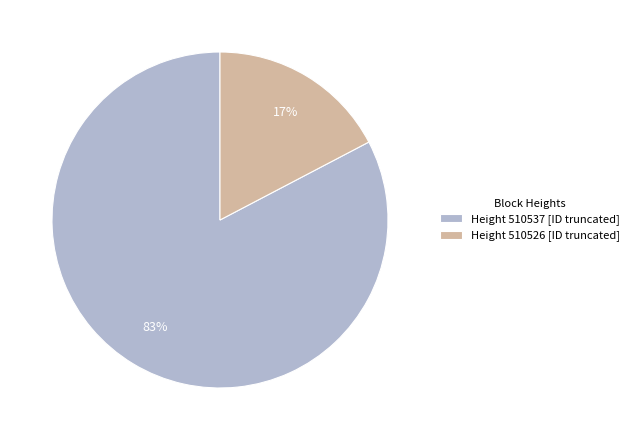

Which category has the biggest portion of the pie?

Height 510537 [ID truncated]